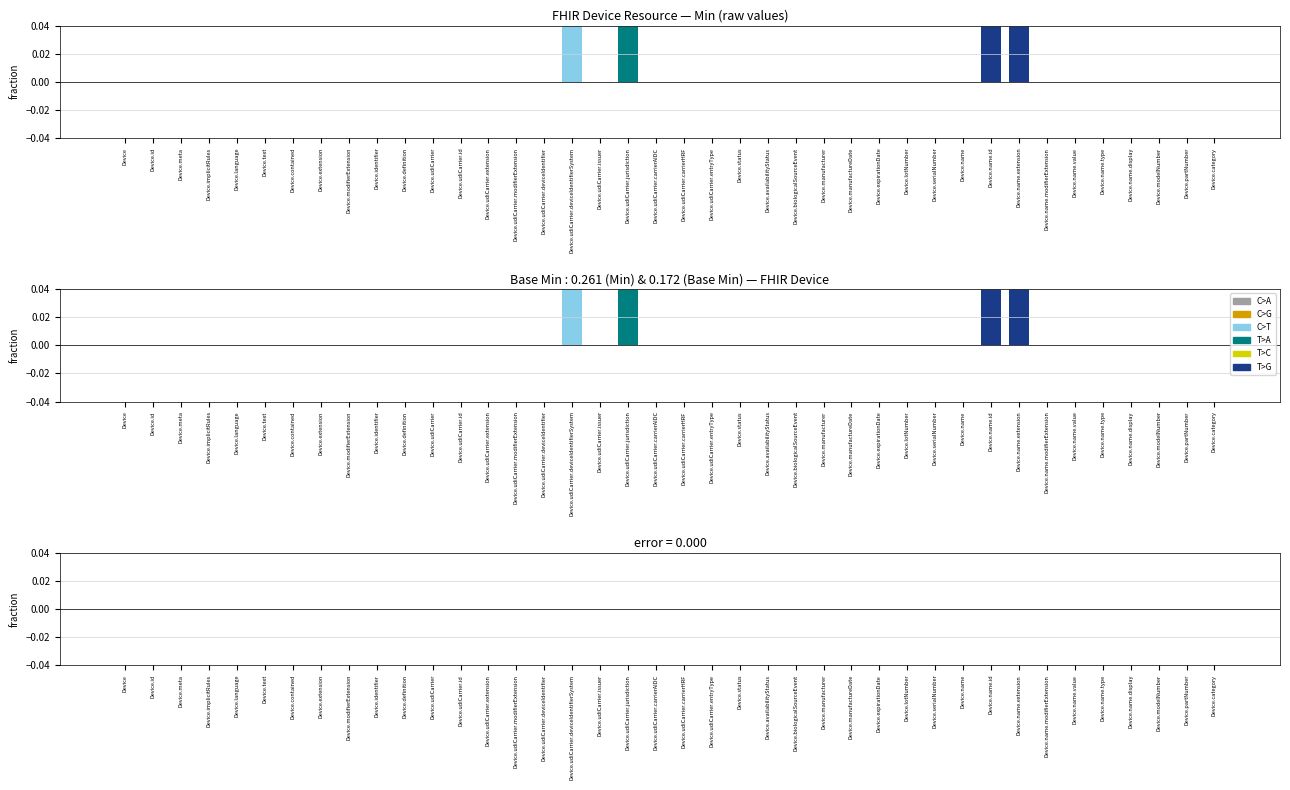

List the labels in order of Min value, smallest first.

Device, Device.id, Device.meta, Device.implicitRules, Device.language, Device.text, Device.contained, Device.extension, Device.modifierExtension, Device.identifier, Device.definition, Device.udiCarrier, Device.udiCarrier.id, Device.udiCarrier.extension, Device.udiCarrier.modifierExtension, Device.udiCarrier.deviceIdentifier, Device.udiCarrier.issuer, Device.udiCarrier.carrierAIDC, Device.udiCarrier.carrierHRF, Device.udiCarrier.entryType, Device.status, Device.availabilityStatus, Device.biologicalSourceEvent, Device.manufacturer, Device.manufactureDate, Device.expirationDate, Device.lotNumber, Device.serialNumber, Device.name, Device.name.modifierExtension, Device.name.value, Device.name.type, Device.name.display, Device.modelNumber, Device.partNumber, Device.category, Device.udiCarrier.deviceIdentifierSystem, Device.udiCarrier.jurisdiction, Device.name.id, Device.name.extension